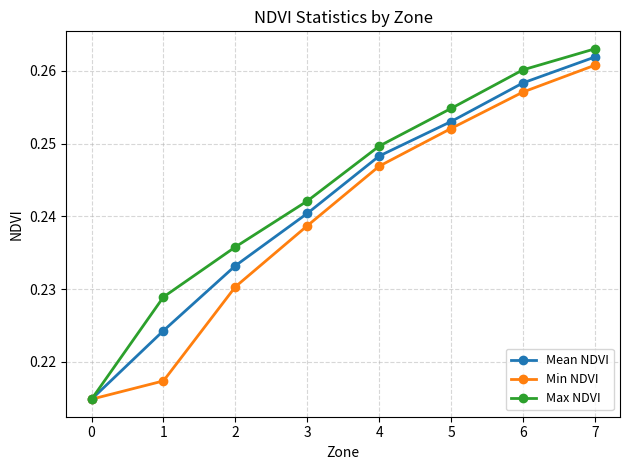

At how many categories does at least one series exceed 0?

8